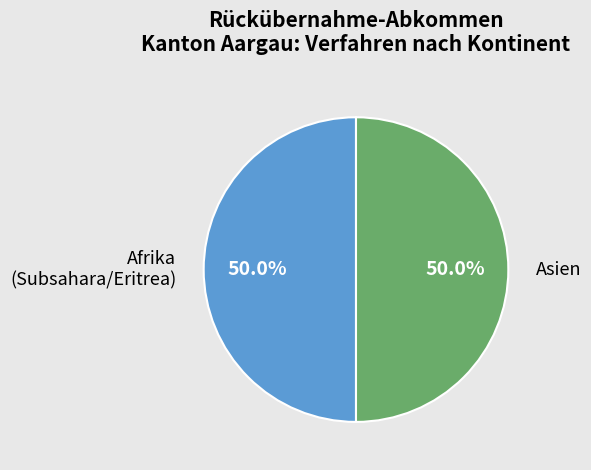

What is the total percentage of Afrika (Subsahara/Eritrea) and Asien?

100.0%